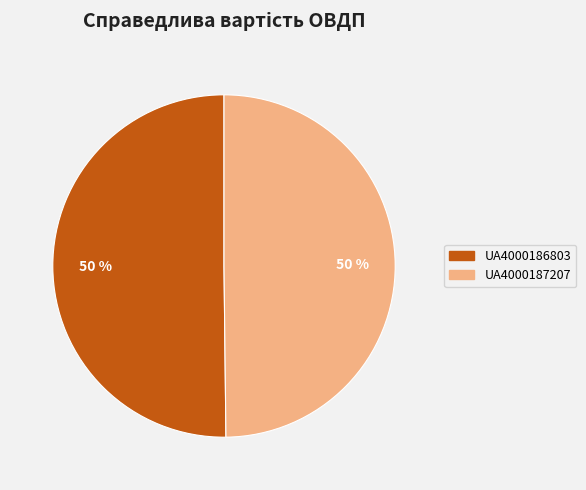

Is it true that UA4000186803 is 50% of the pie?

True